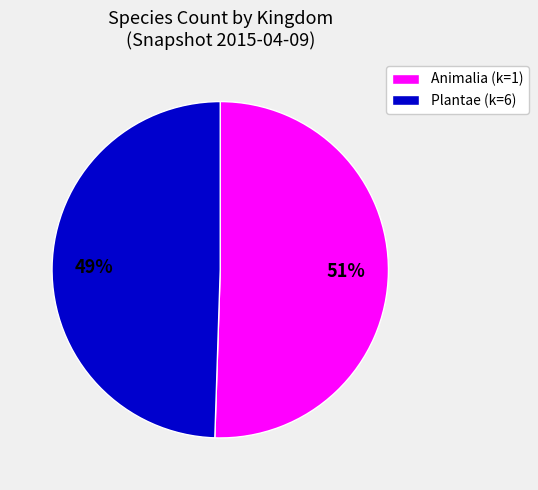

Is there any slice that represents more than half of the pie?

Yes